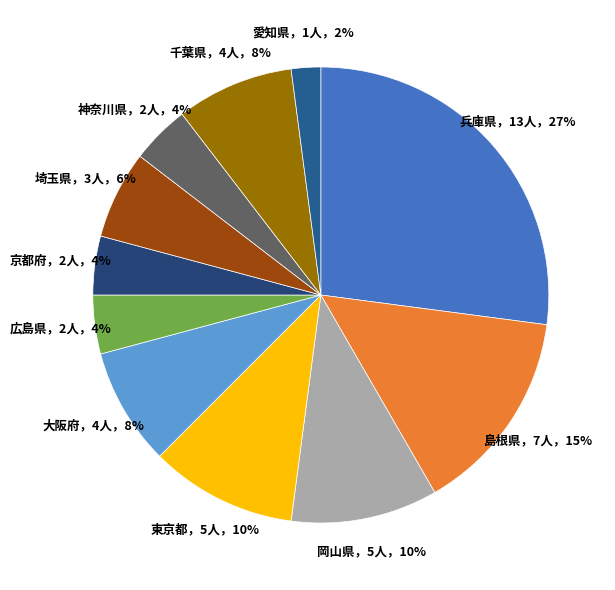

How many segments does this pie chart have?

11